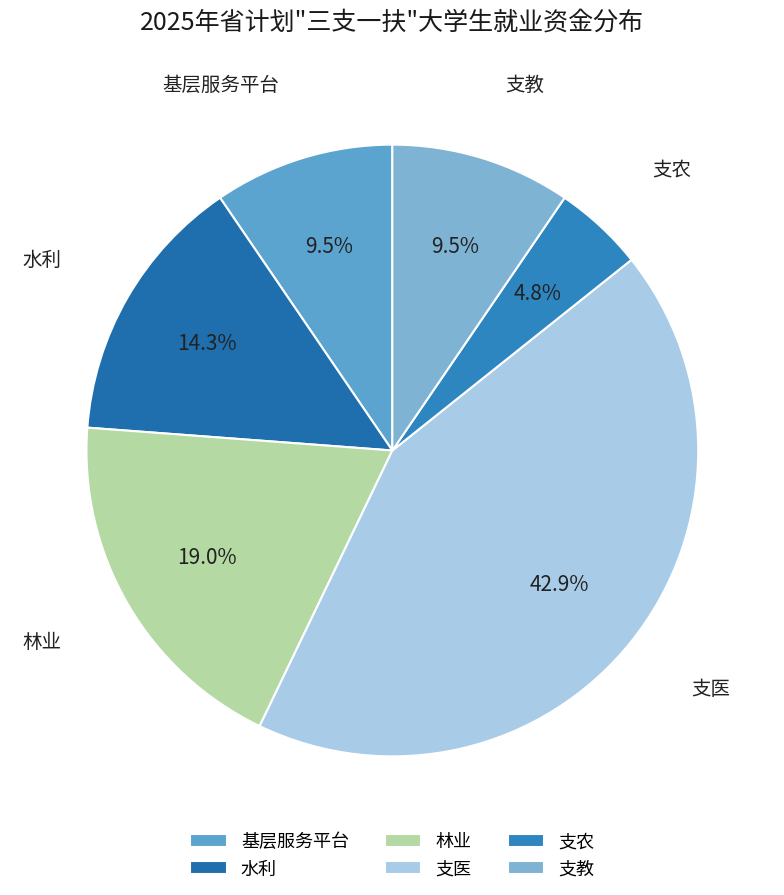

What percentage is NOT represented by 支农?

95.2%